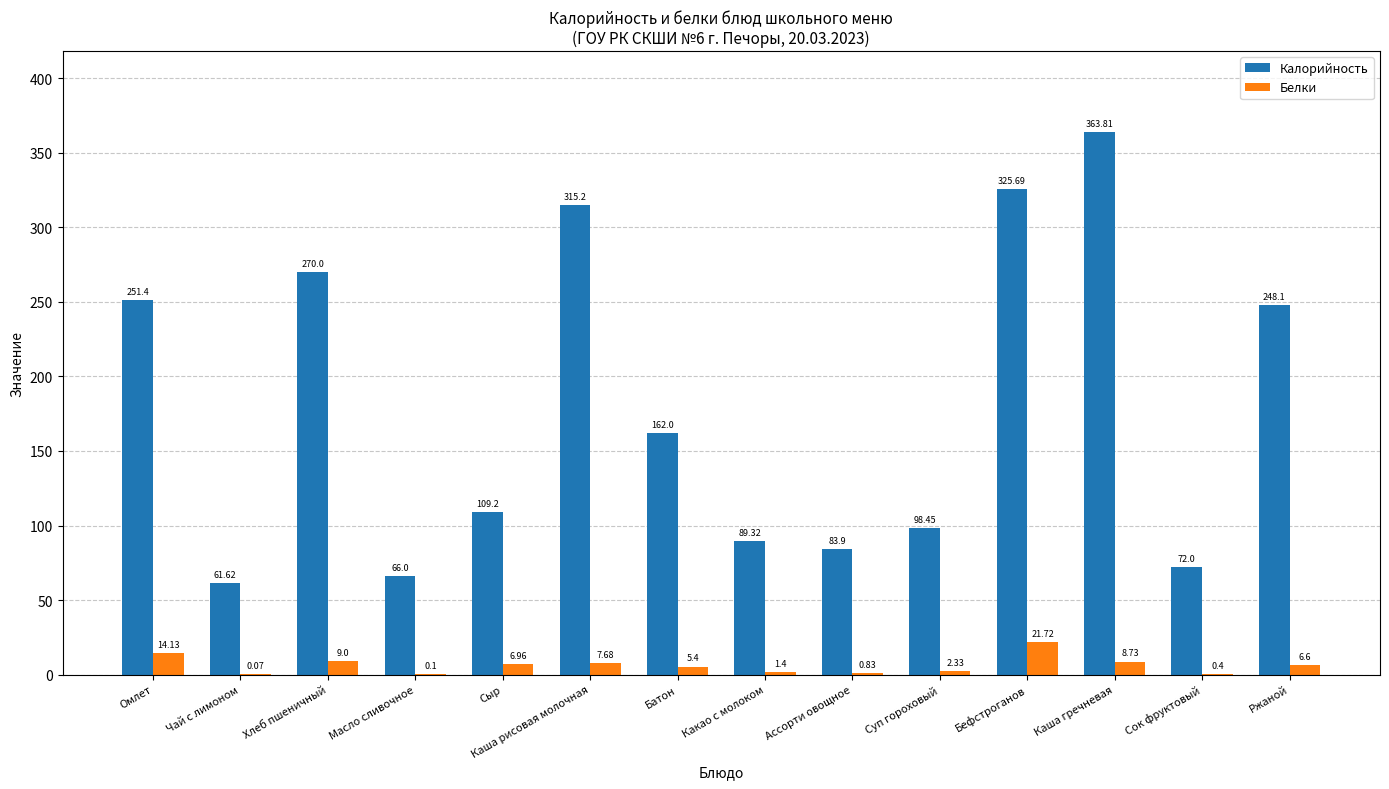

At which category is the sum across all series the highest?

Каша гречневая